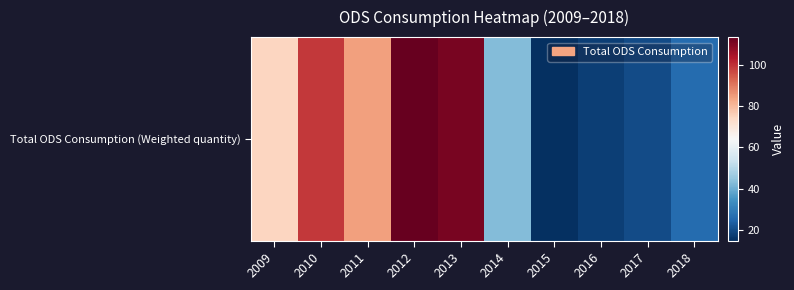

What is the difference between the second highest and minimum values?

95.6